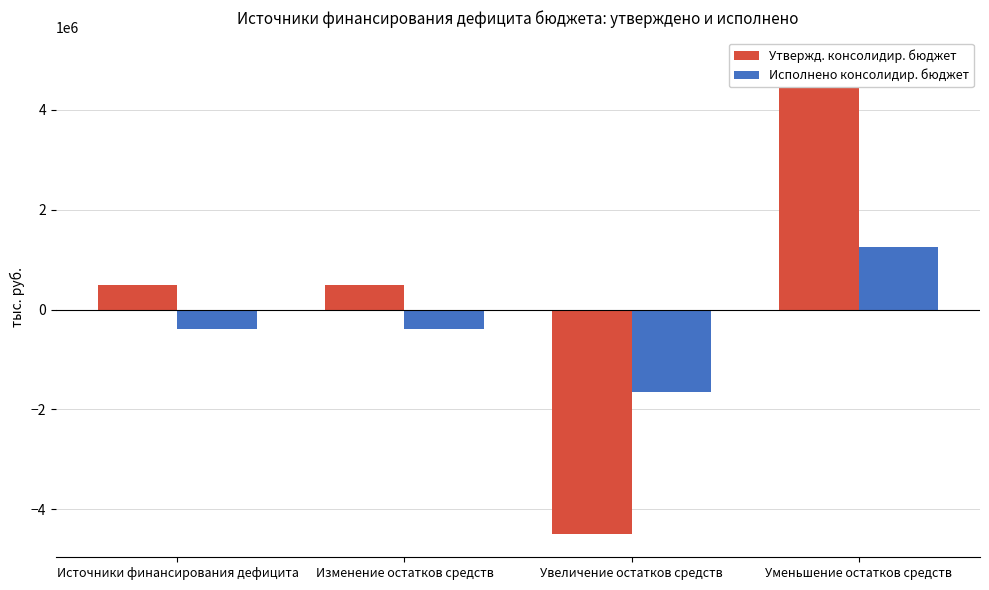

What position from the right is Уменьшение остатков средств?

1